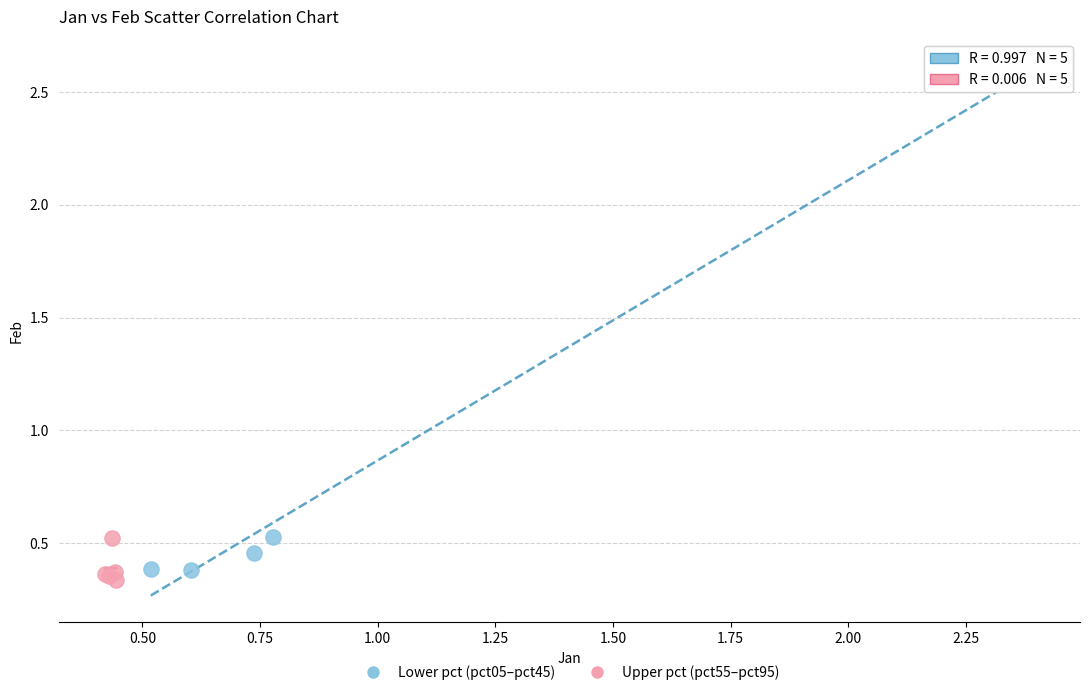

Which series contains the highest Y value?

Lower pct (pct05–pct45)